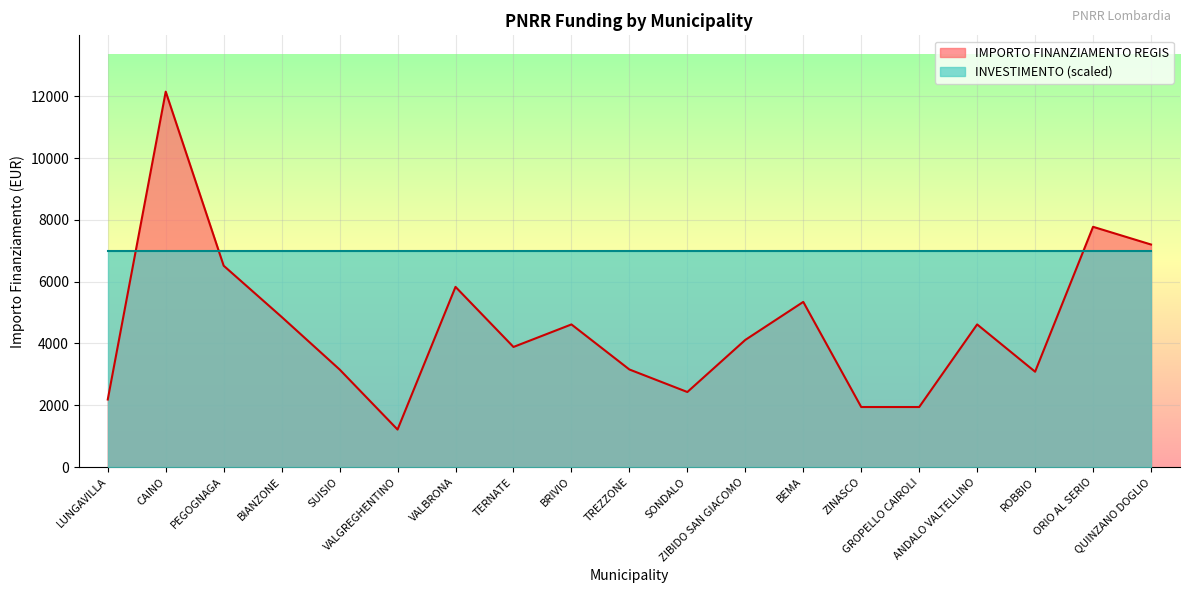

The value at ANDALO VALTELLINO is 7444. True or false?

False